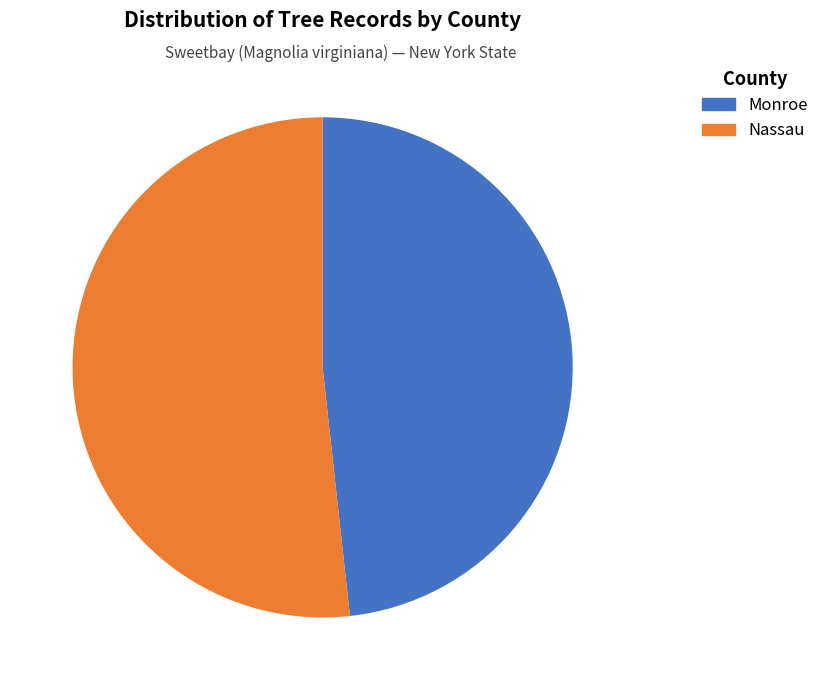

Which category accounts for the majority?

Nassau